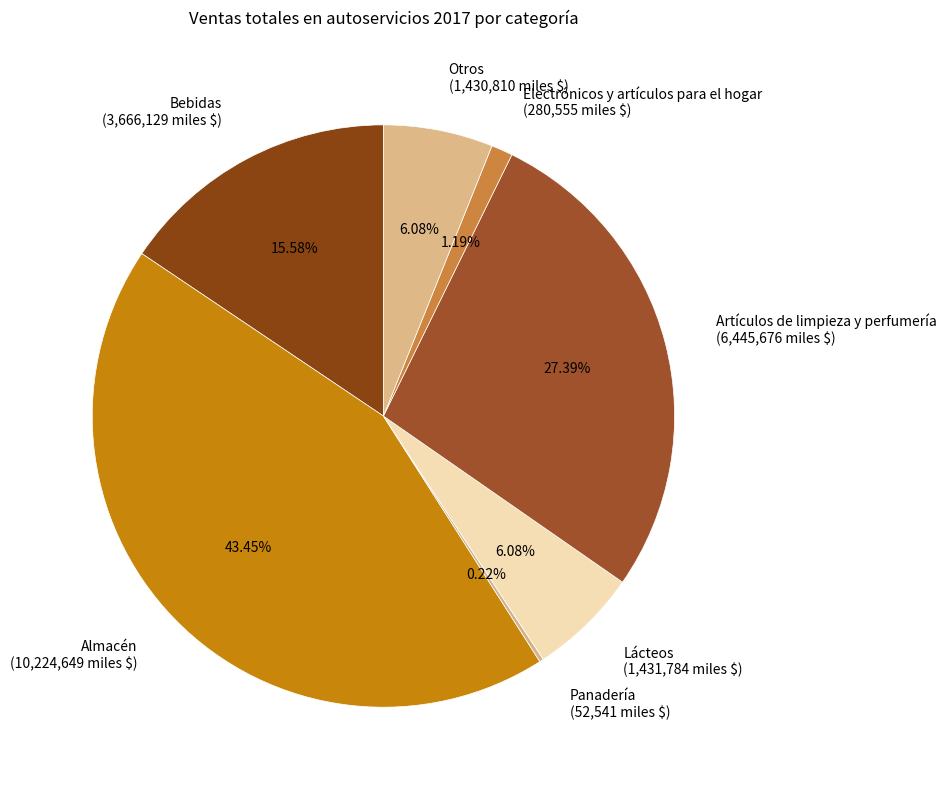

To the nearest percent, what portion does Artículos de limpieza y perfumería represent?

27%